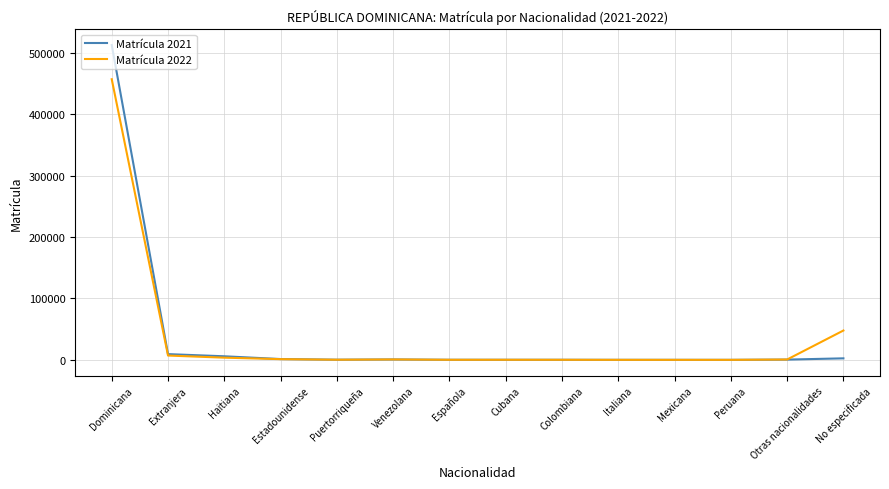

At which category does the chart reach its peak across all series?

Dominicana